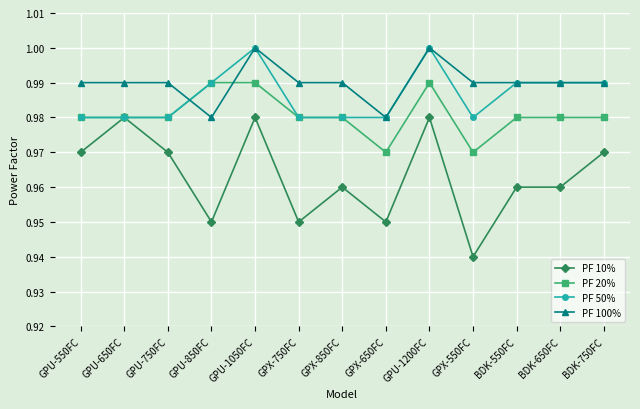

Is the value of PF 100% at GPU-650FC greater than the value of PF 20% at GPX-850FC?

Yes